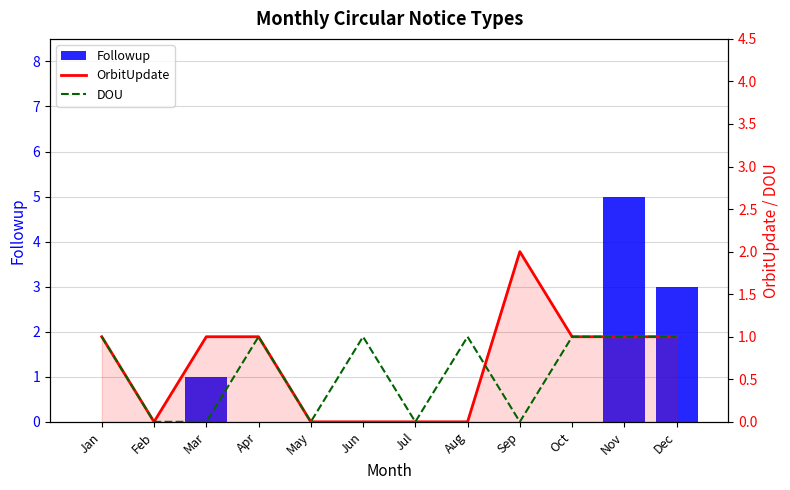

Rank the series by their average value, from highest to lowest.

Followup, OrbitUpdate, DOU